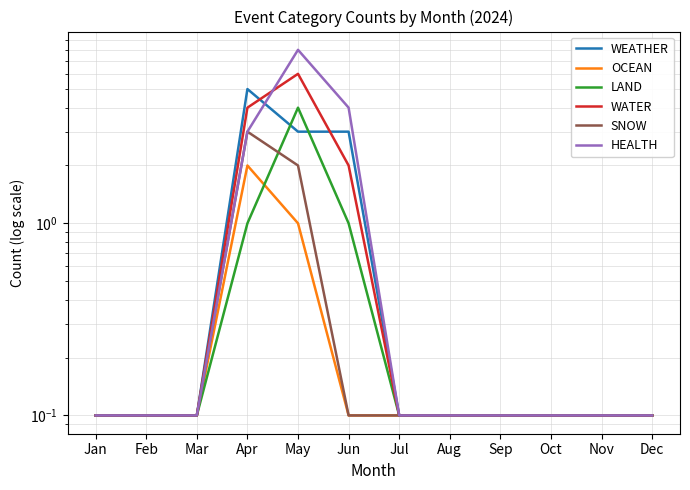

True or false: OCEAN and HEALTH intersect in this chart.

False